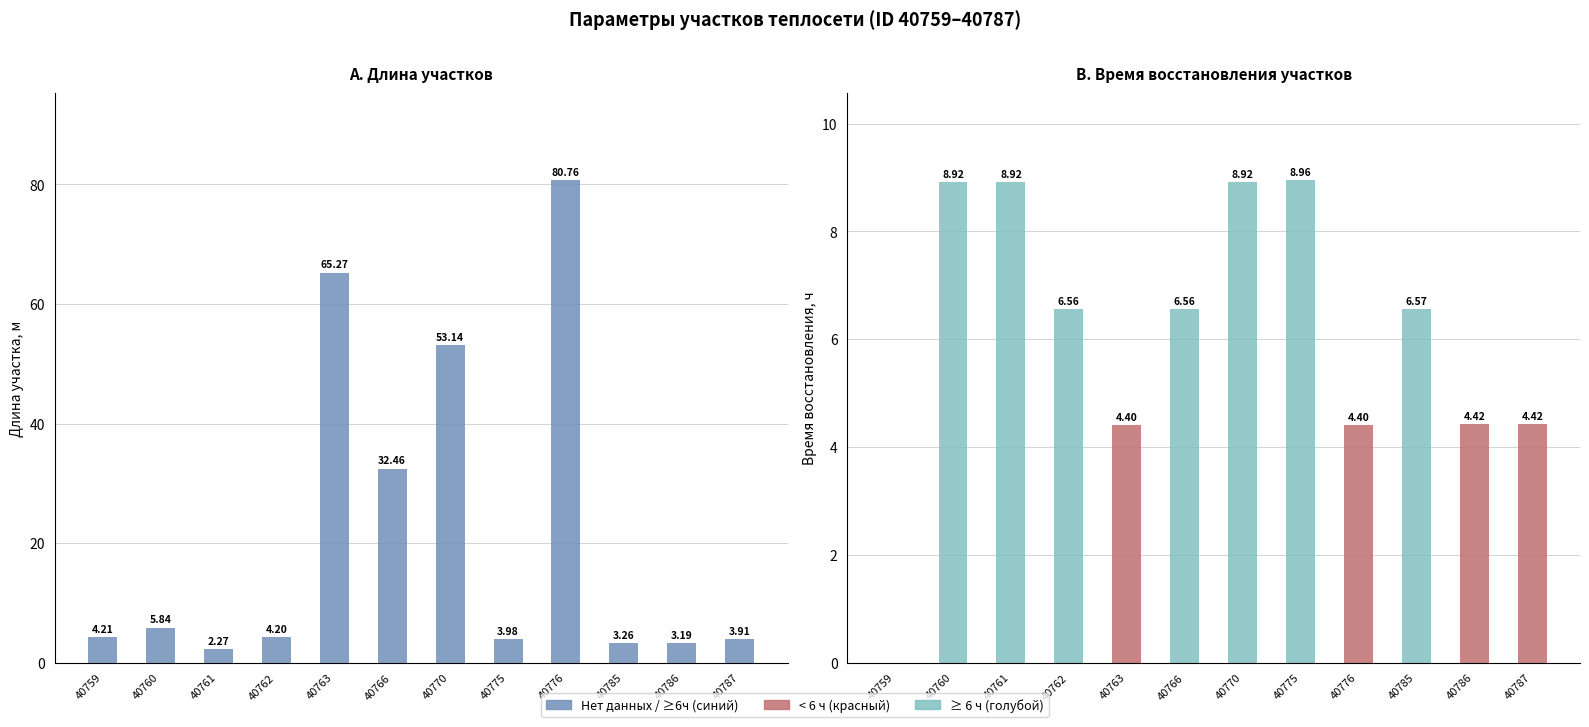

Where is Длина участка, м nearest to the value 41?

40766